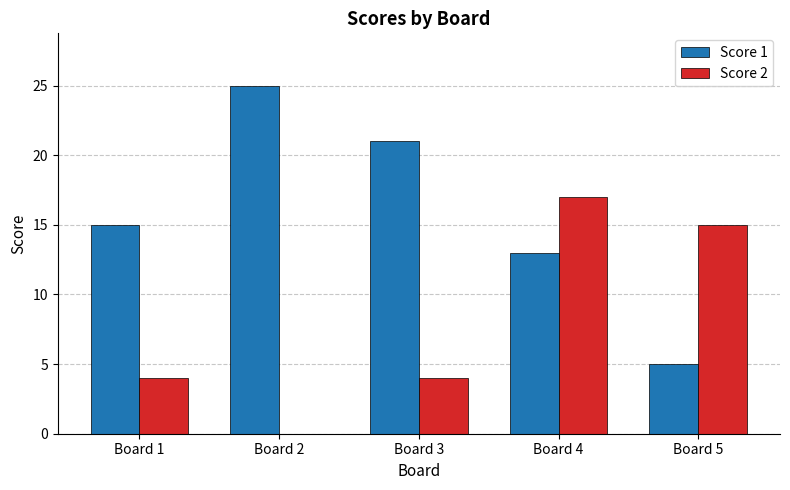

Between Board 3 and Board 4, which series saw the biggest shift?

Score 2